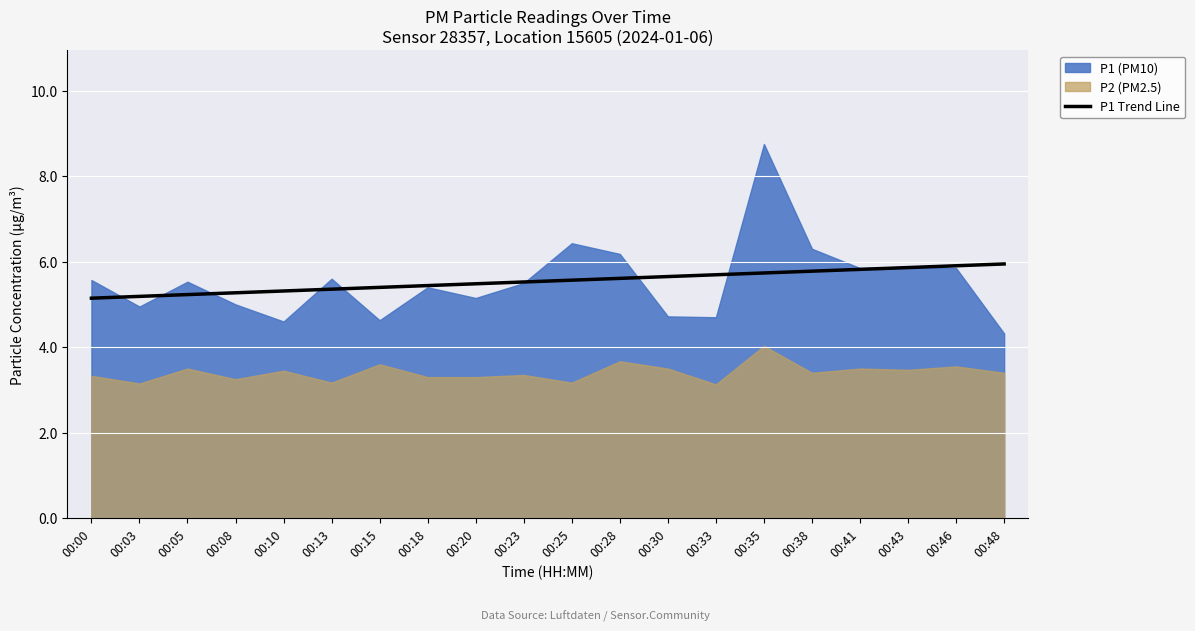

The value of P1 Trend Line at 00:05 is 7.3. True or false?

False